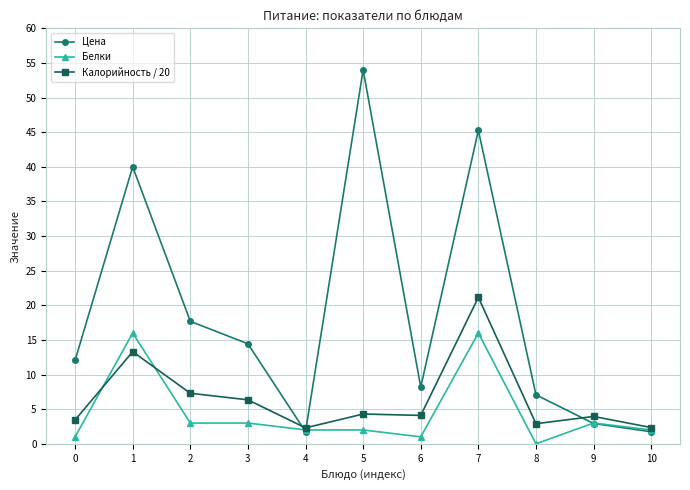

Read the Цена value at 3.

14.4